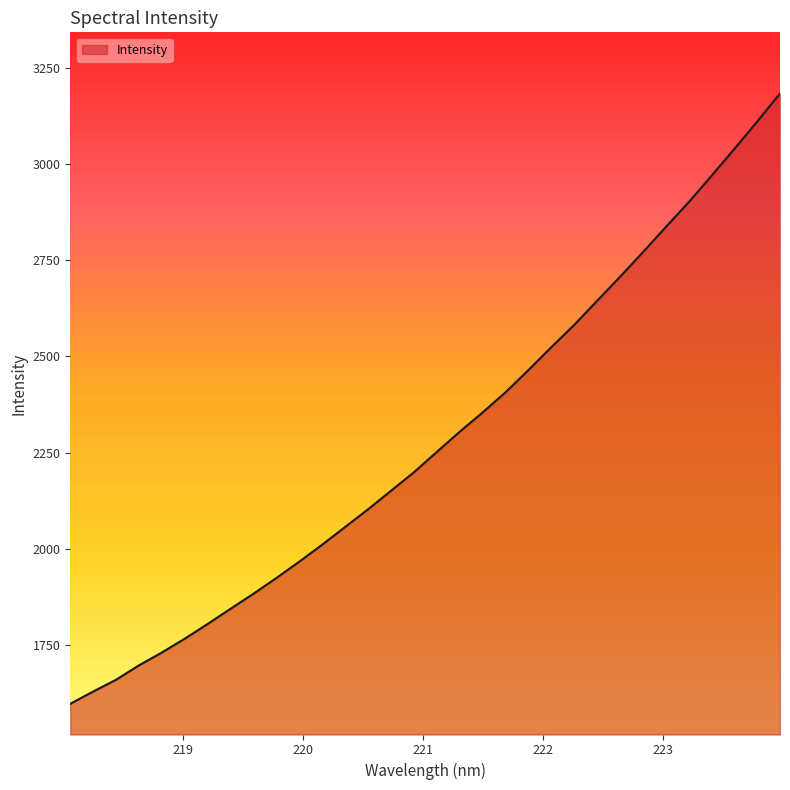

What is the minimum value shown in the chart?

1597.1